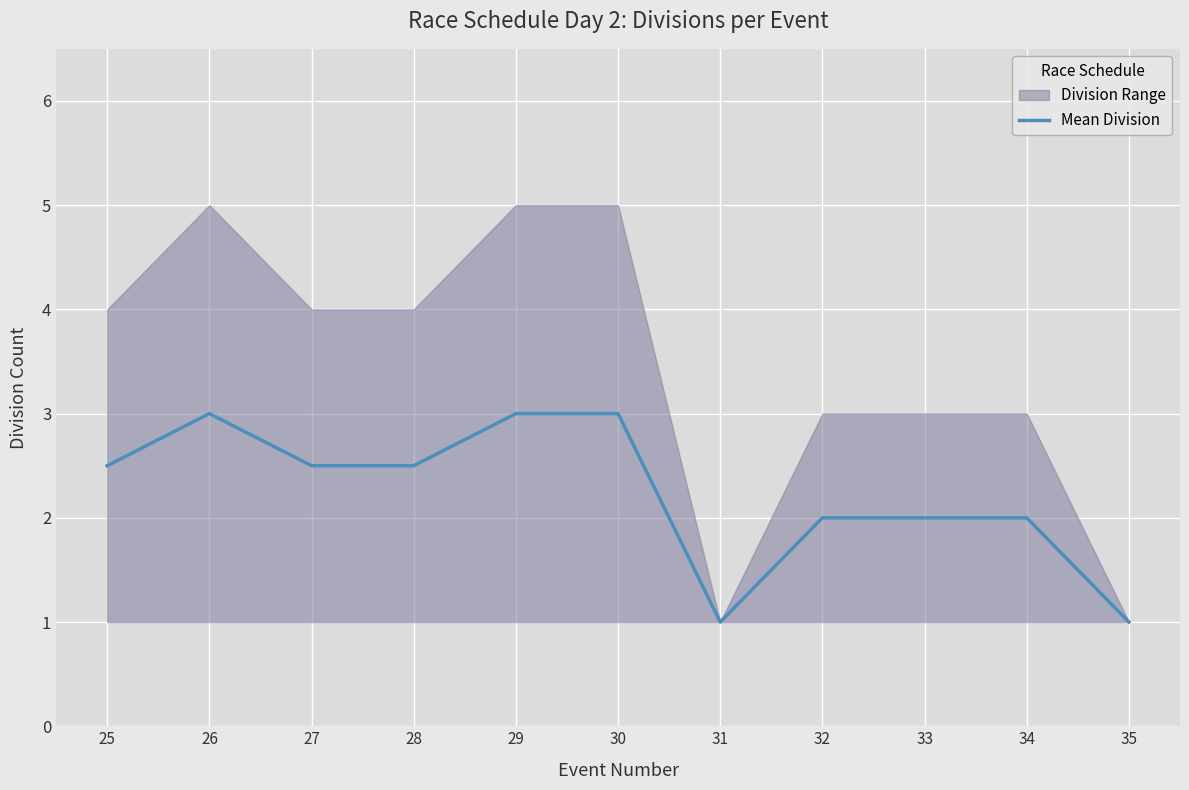

How many values are between 2 and 3?

9